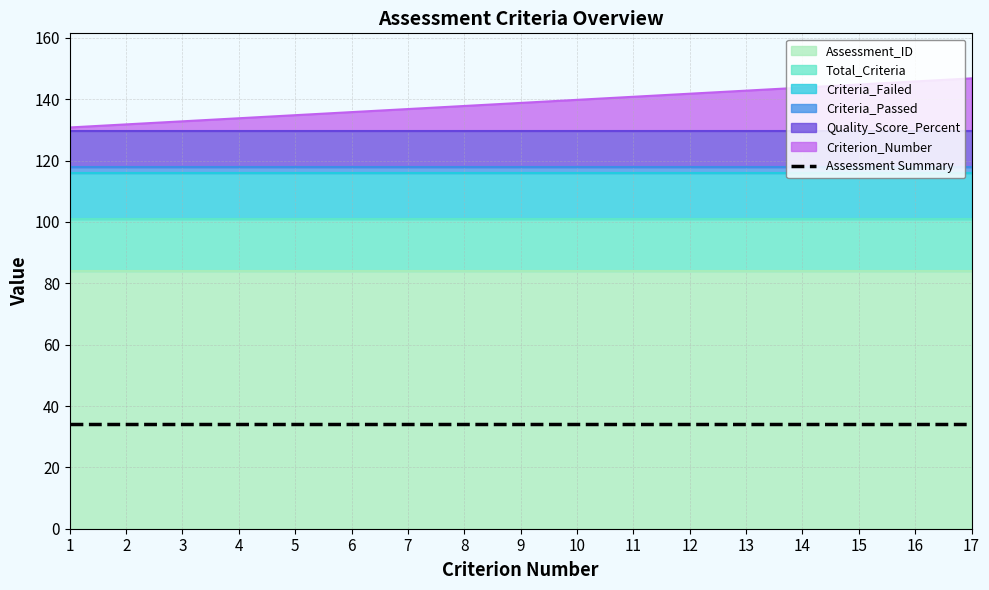

Is it true that Assessment Summary equals 34.0 at 9?

True